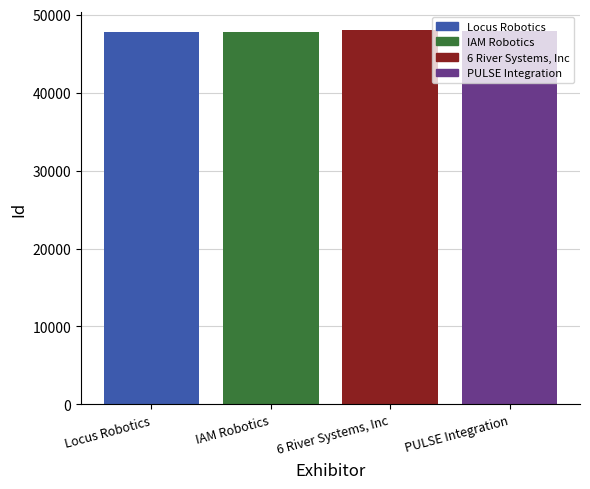

Rank the categories by value from highest to lowest.

6 River Systems, Inc, PULSE Integration, IAM Robotics, Locus Robotics